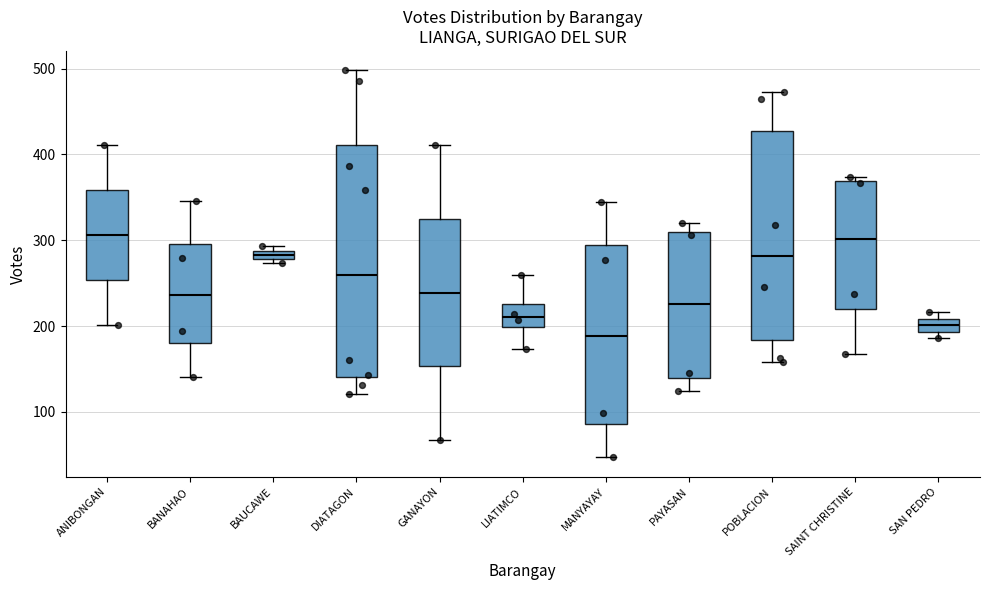

Comparing the boxes themselves (not the whiskers), which one is the tallest?

DIATAGON